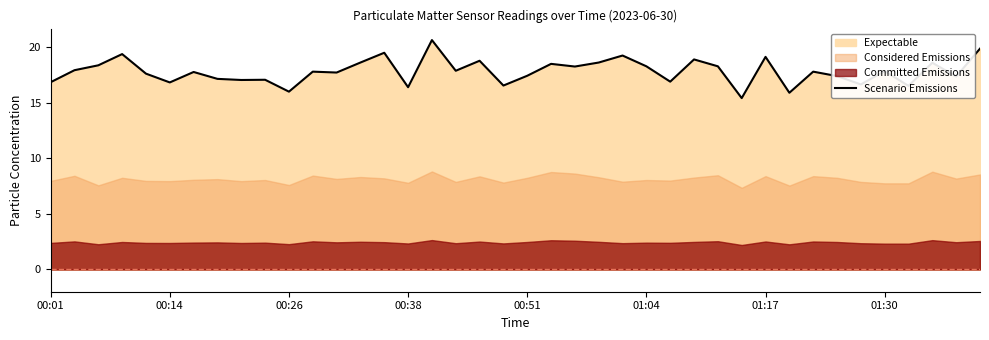

What is the difference between the maximum and minimum values?

5.2